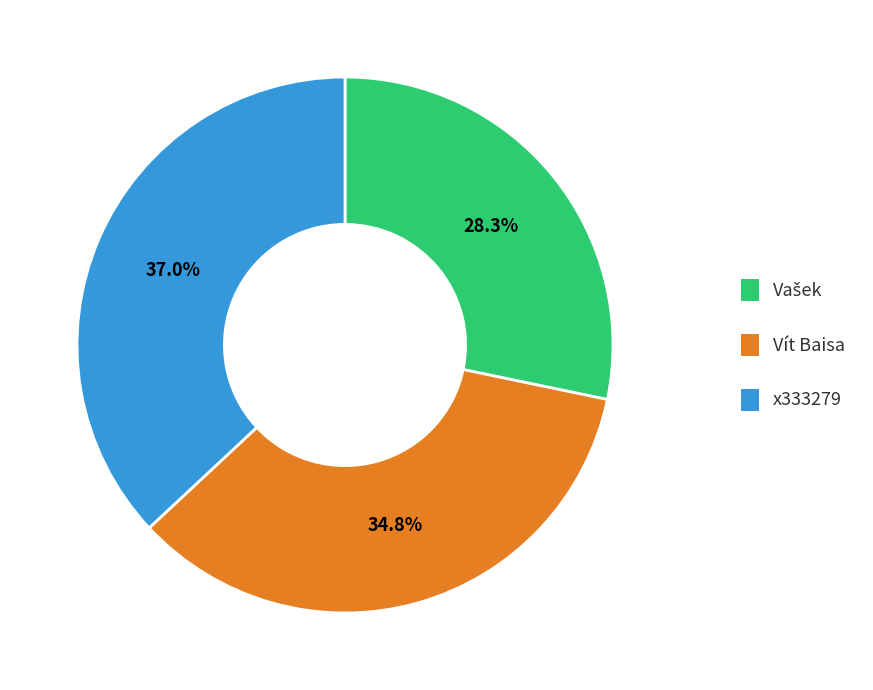

Which category has the biggest portion of the pie?

x333279